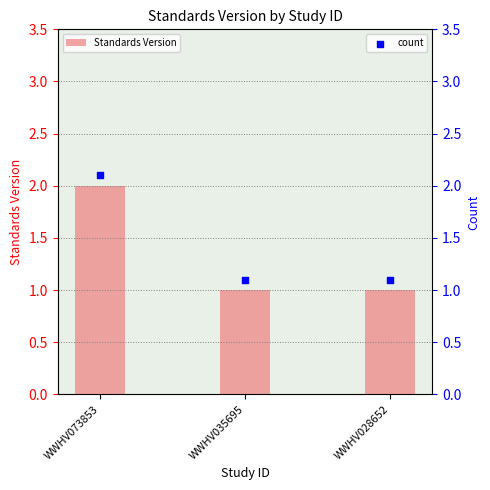

At how many categories does at least one series exceed 1?

3